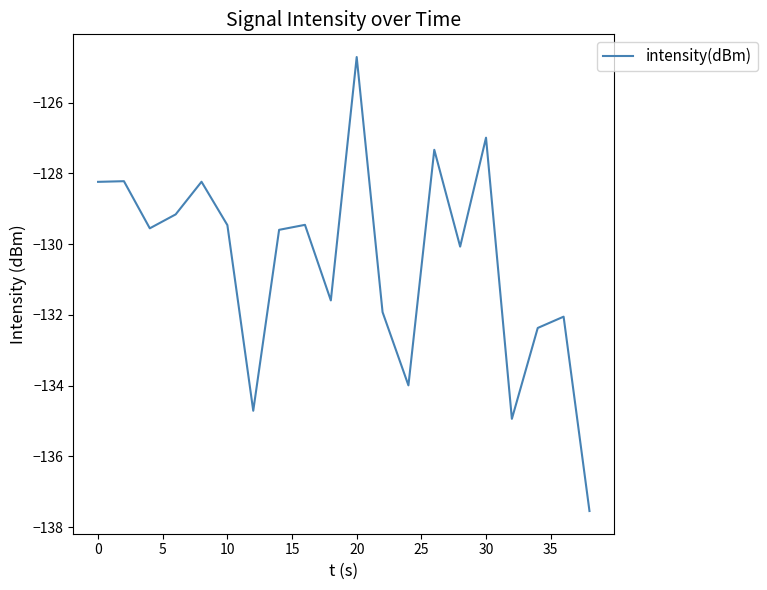

Count the number of data series in this chart.

1